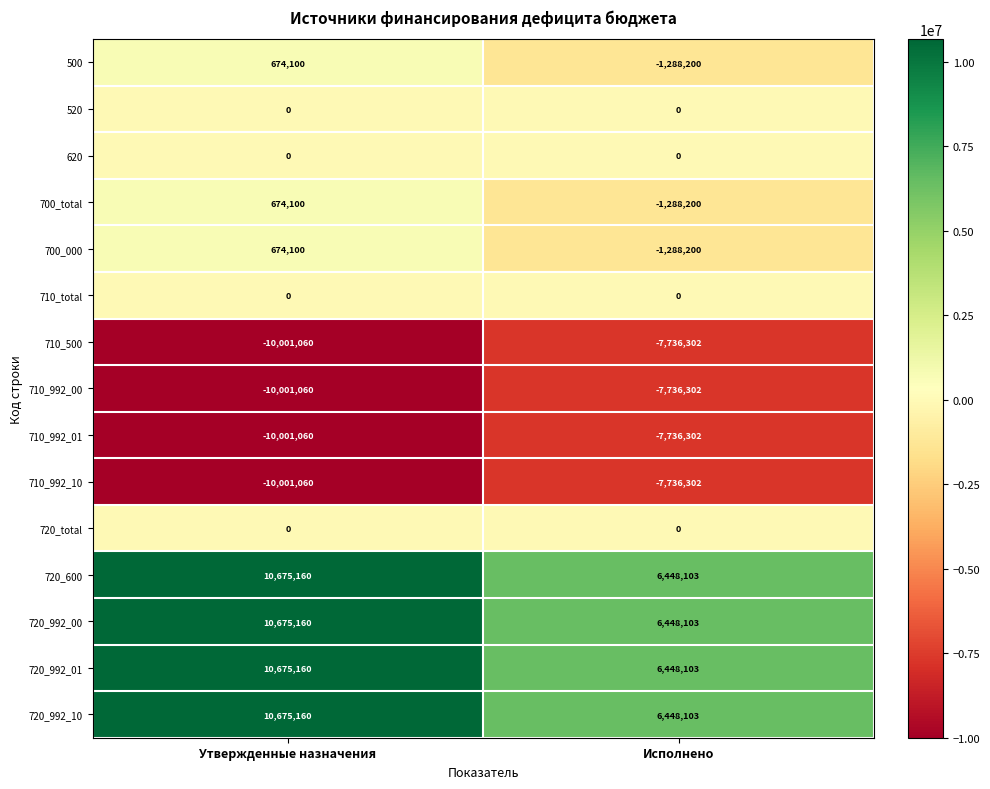

How many categories are shown in the chart?

2